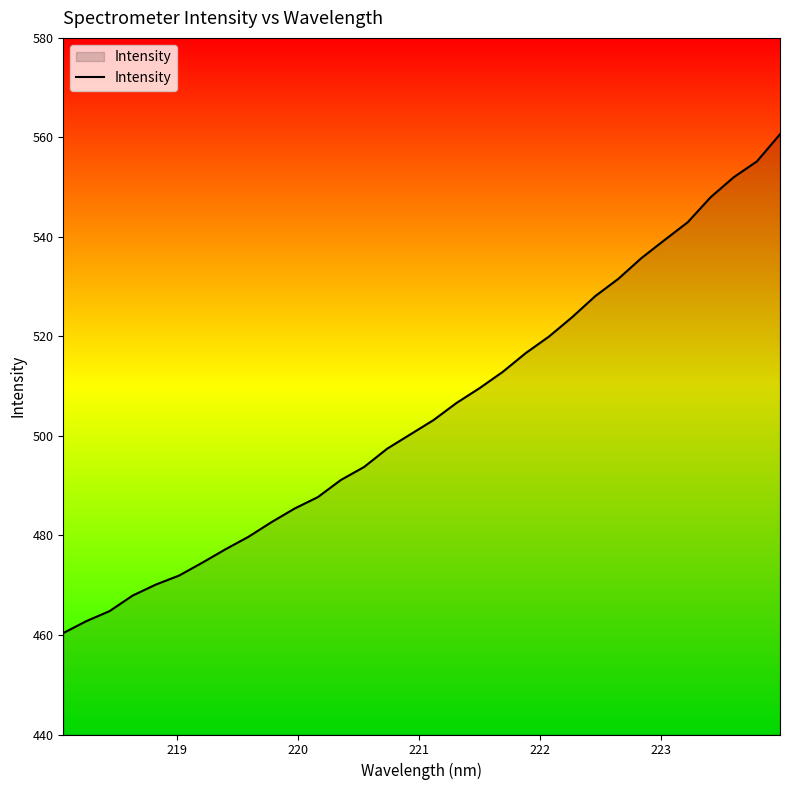

What is the greatest value displayed?

560.6